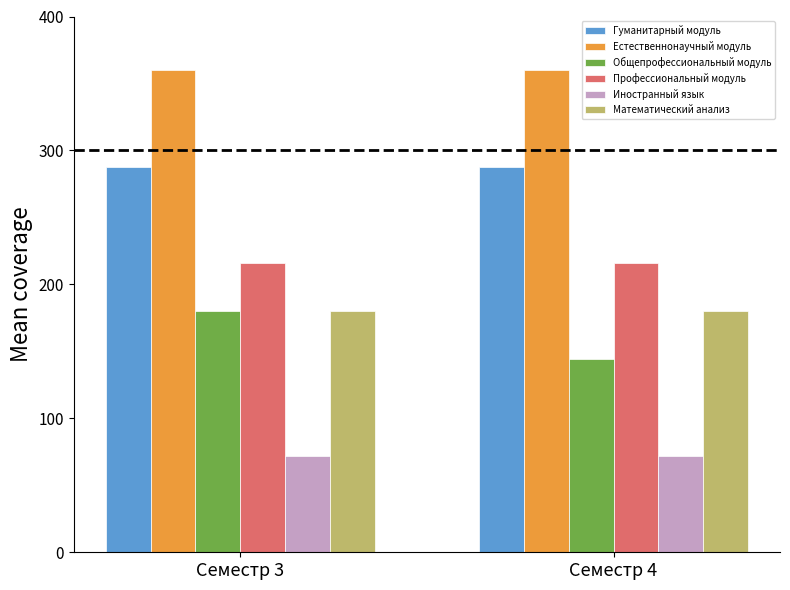

How many bars are there in total?

12